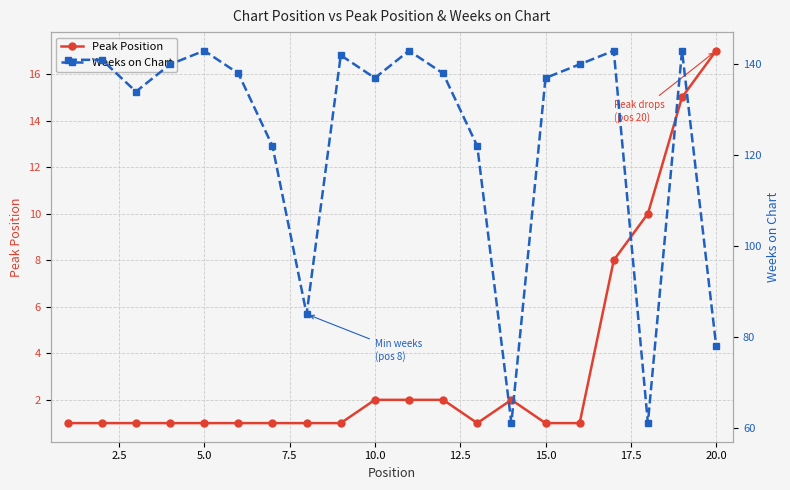

What is the maximum value for Peak Position?

17